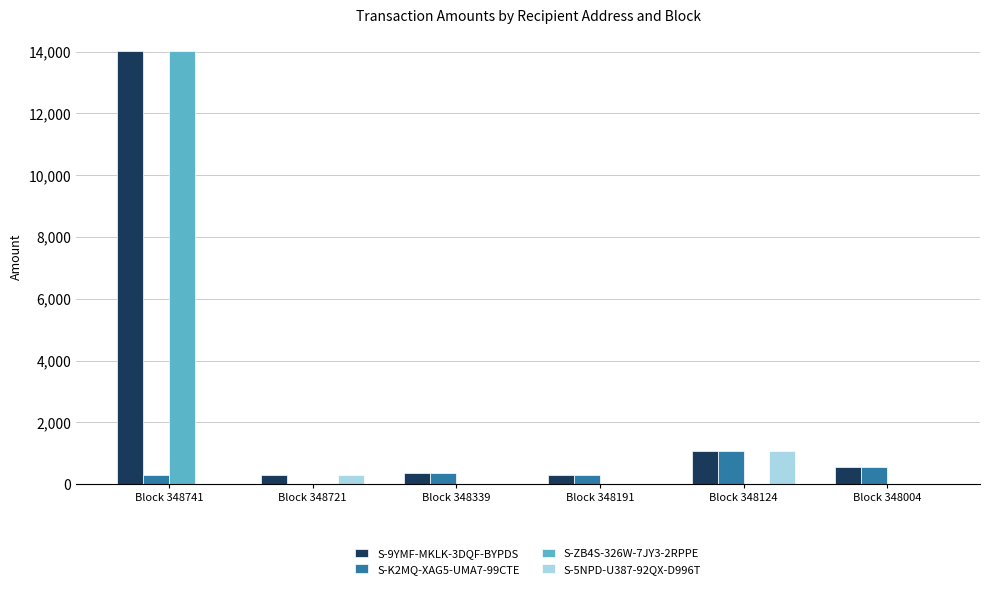

Is the value of S-ZB4S-326W-7JY3-2RPPE at Block 348339 greater than the value of S-5NPD-U387-92QX-D996T at Block 348124?

No